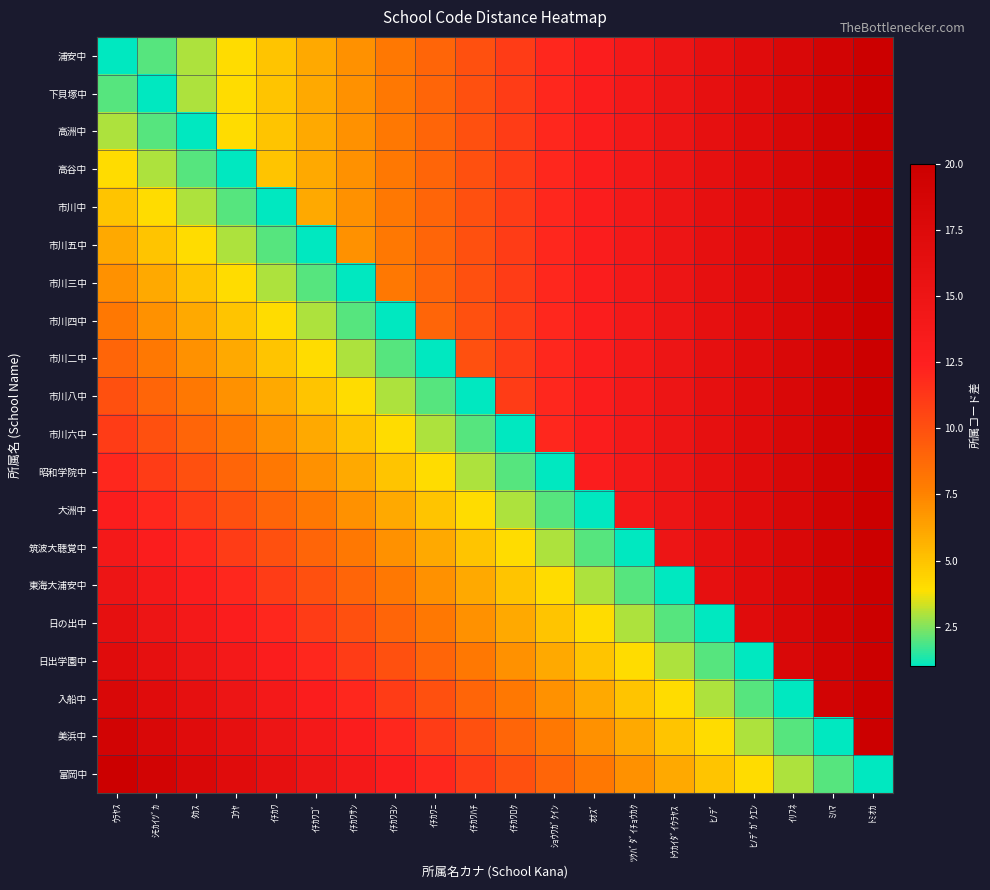

At how many categories does at least one series exceed 16?

8